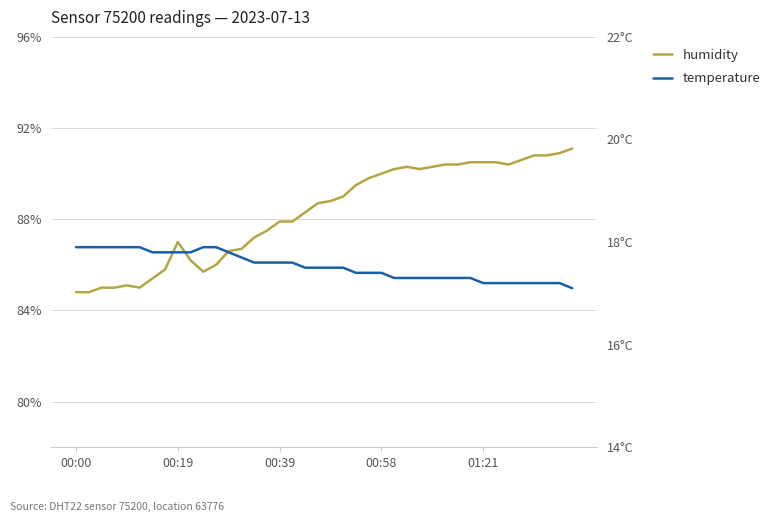

What is the maximum value shown in the chart?

91.1